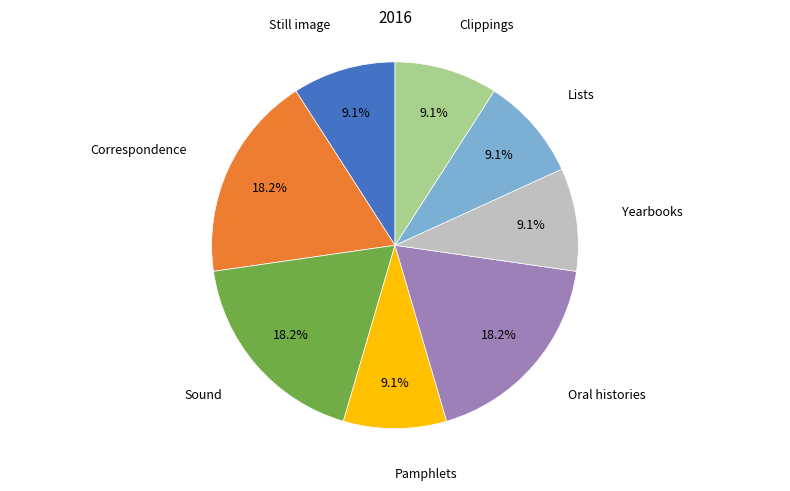

Is there a majority slice in this chart?

No